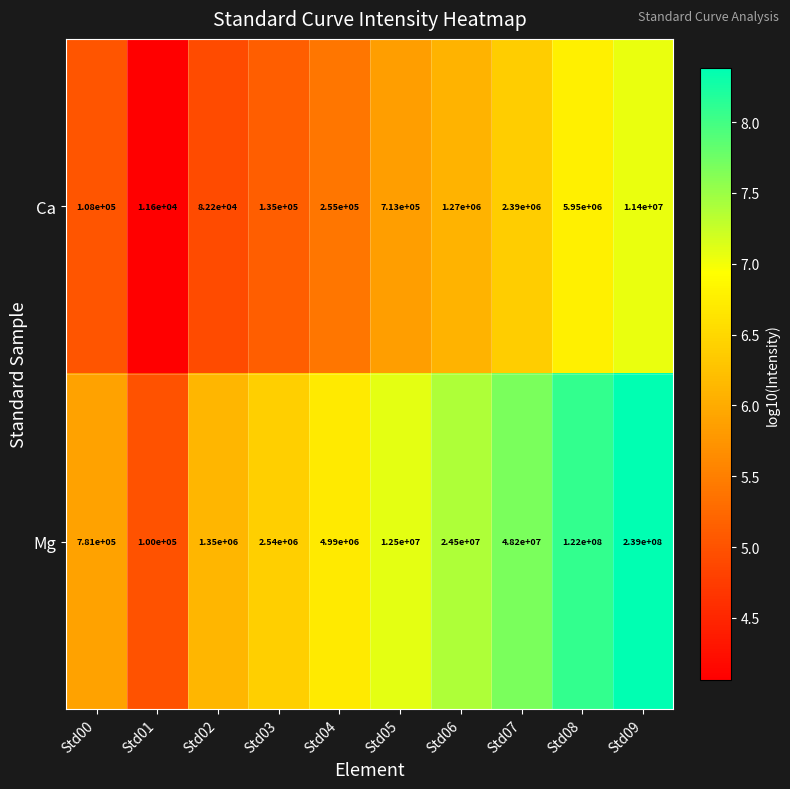

What is the sum of all Mg values?

455961000